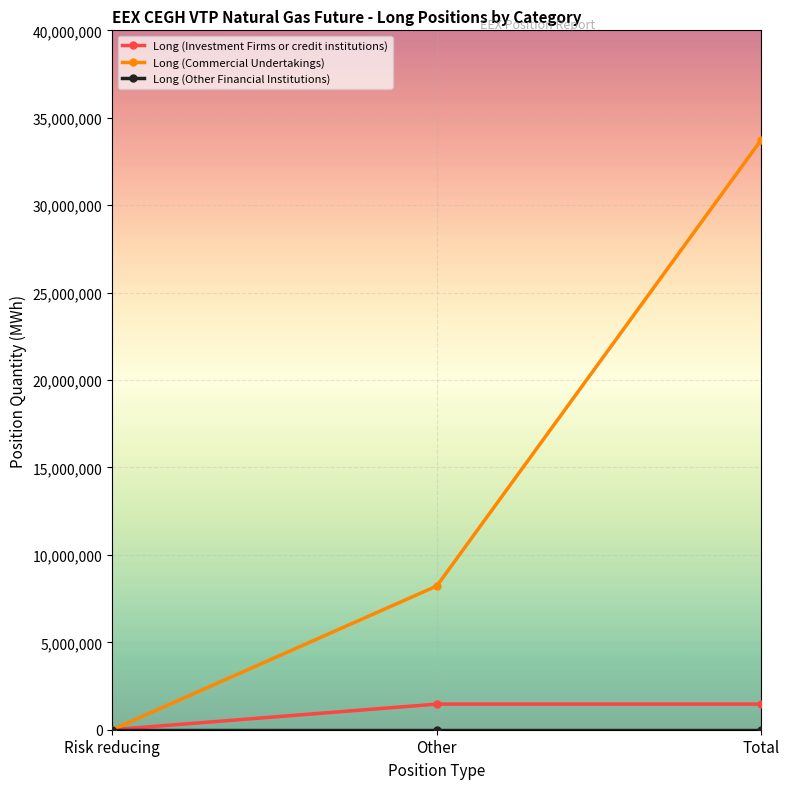

Which series changed the most between Risk reducing and Other?

Long (Commercial Undertakings)